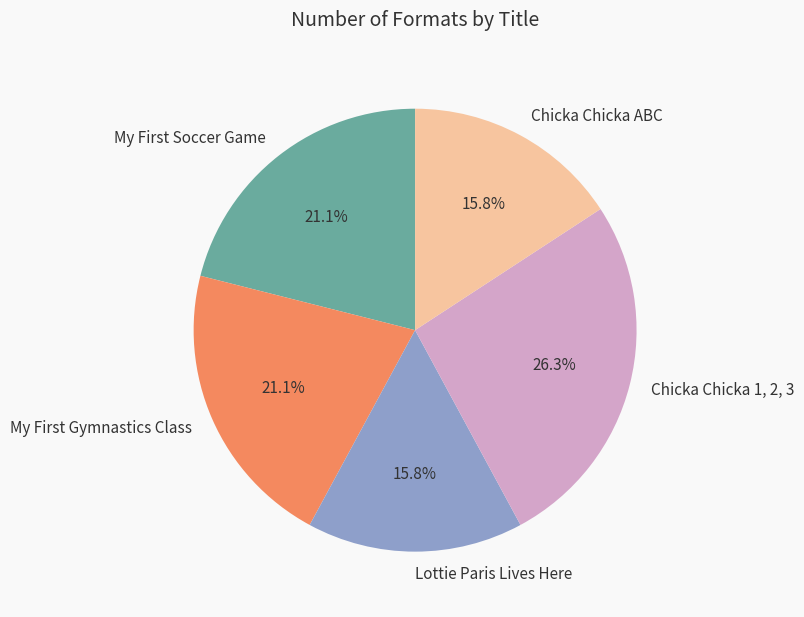

Which slice is the largest?

Chicka Chicka 1, 2, 3